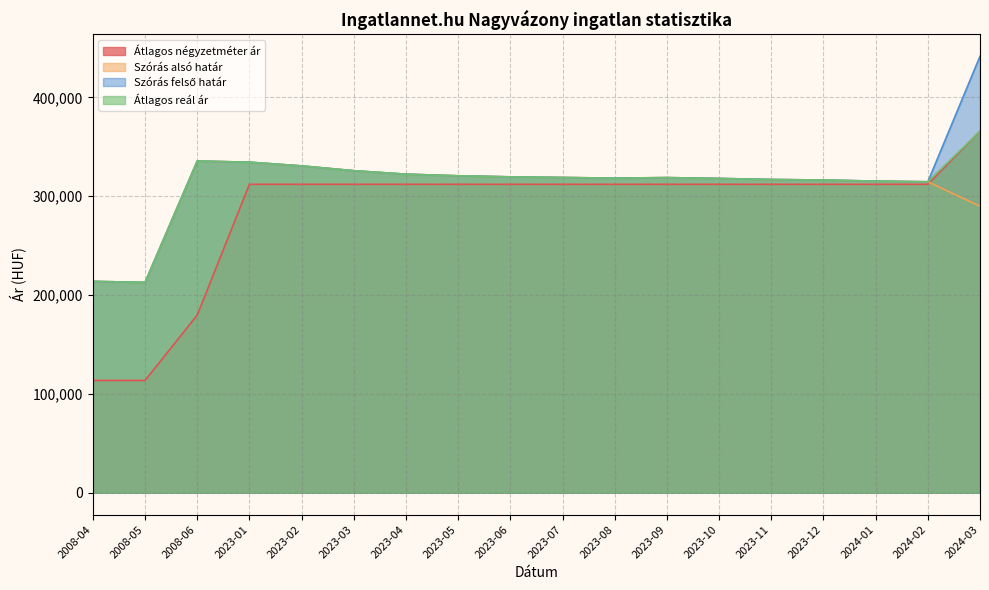

True or false: Átlagos négyzetméter ár has a value of 113019 at 2008-06.

False